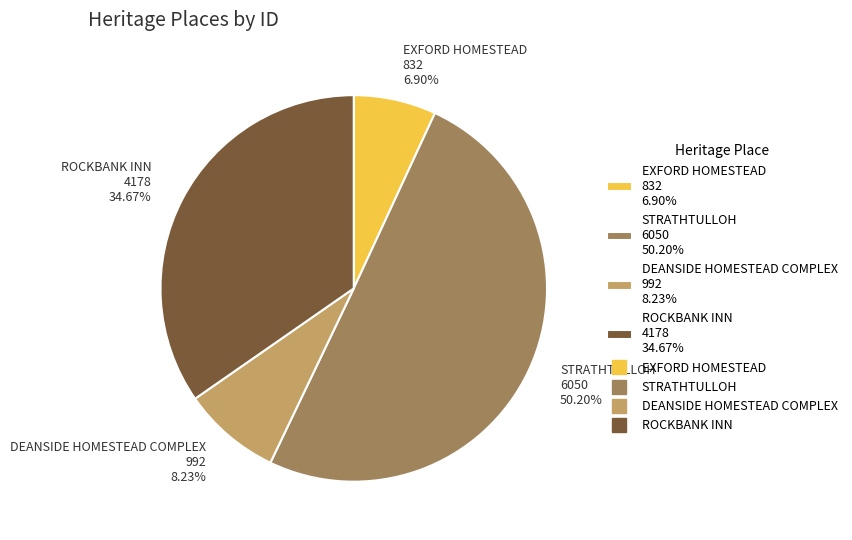

How many slices are in this pie chart?

4